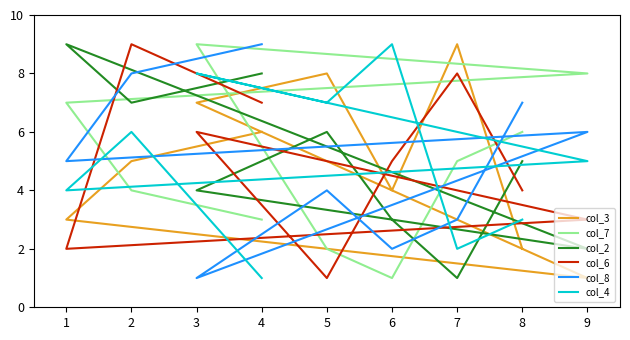

Is this an area chart (filled region under the line)?

No